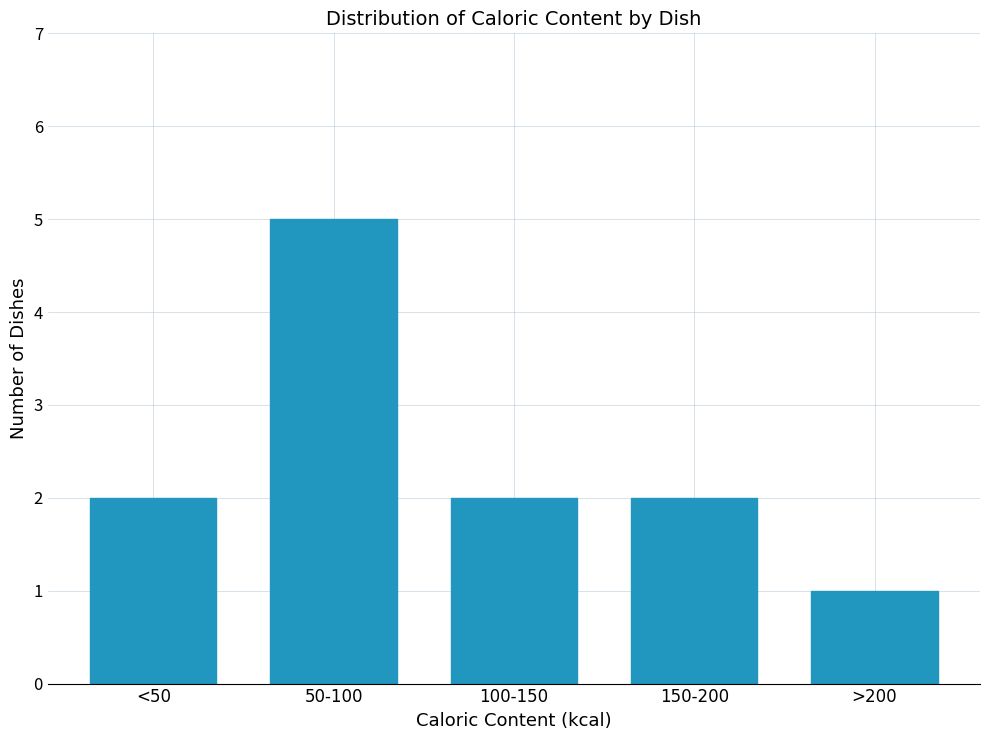

Reading left to right, extract all data points from this chart.

2	5	2	2	1